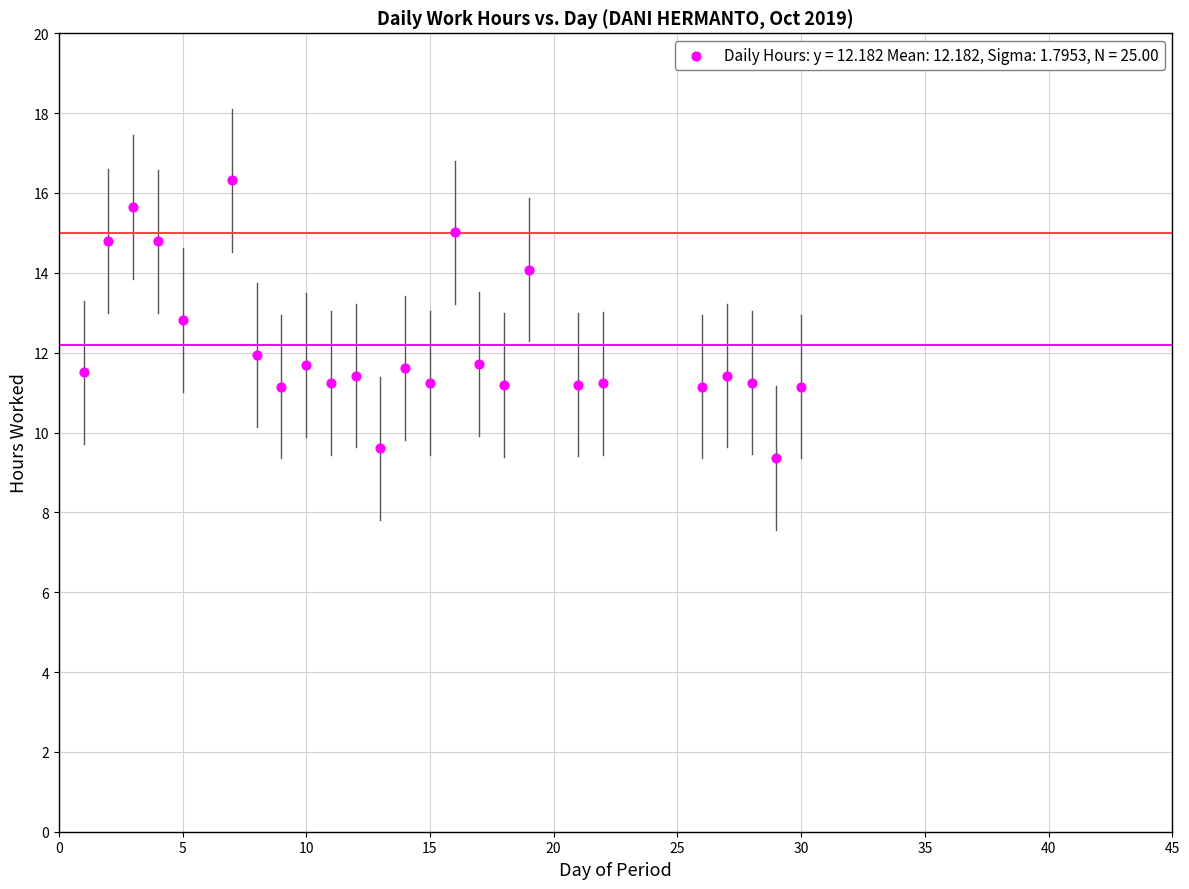

What is the range of X values (max minus min)?

29.0